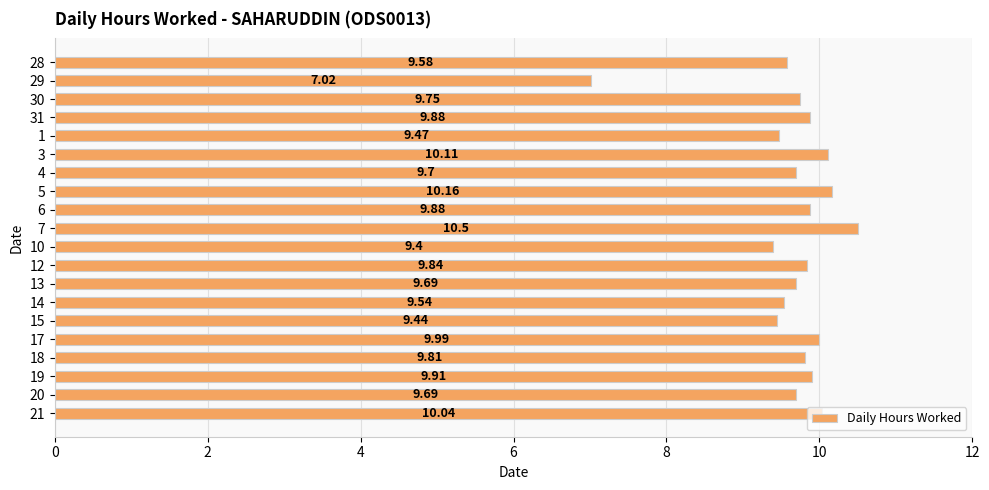

Between 10 and 29, which is larger?

10